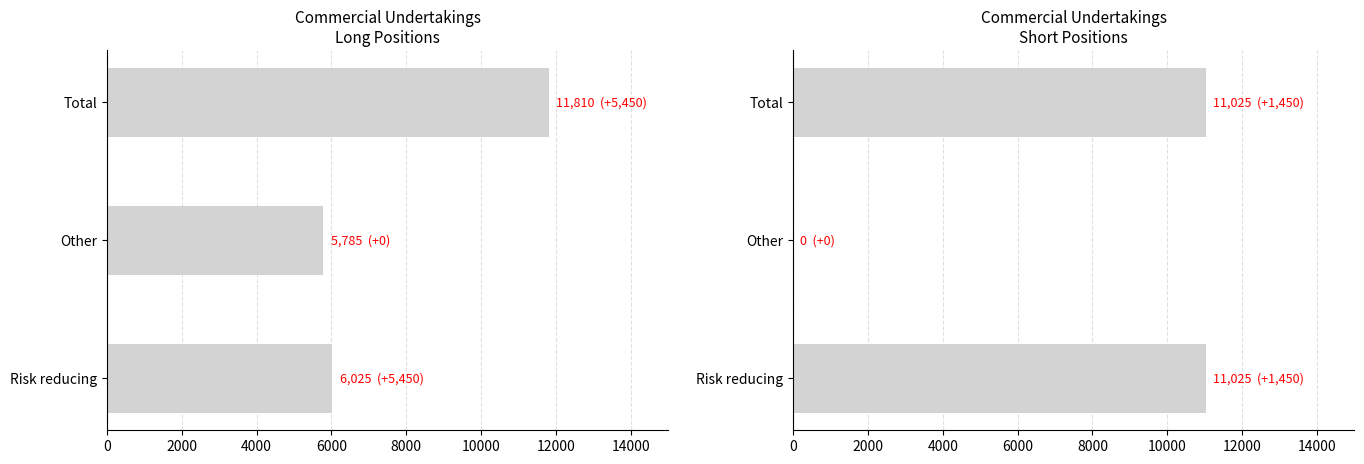

Rank the series at Other from lowest to highest value.

Commercial Undertakings Short, Commercial Undertakings Long